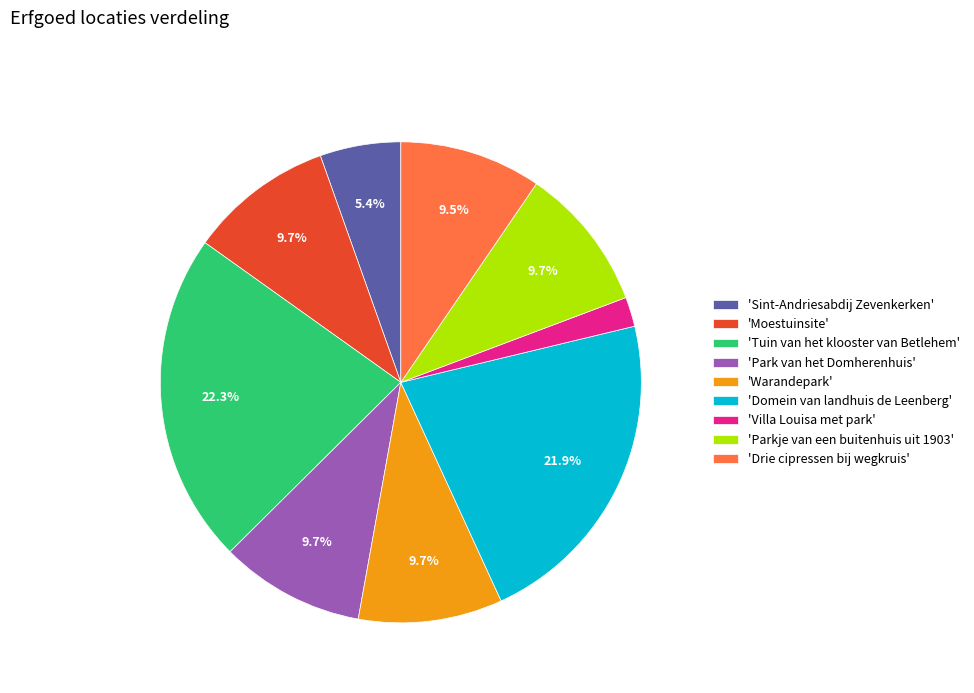

Does any single category account for the majority?

No